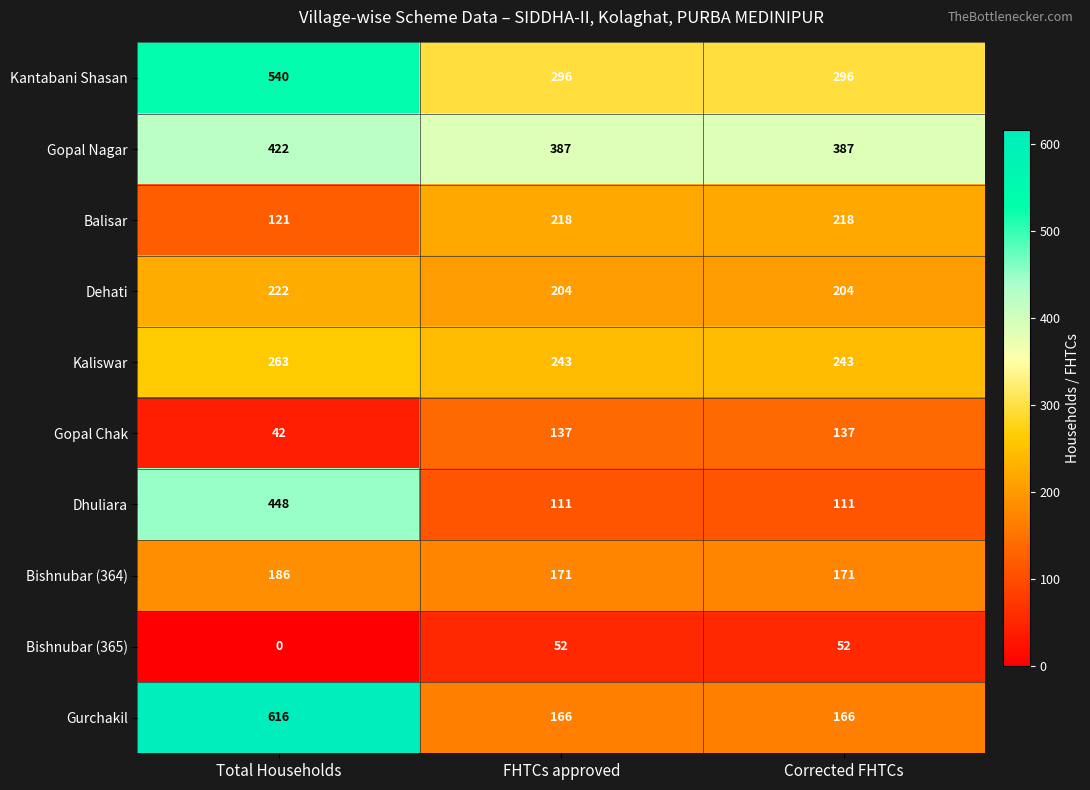

Count the number of categories in the chart.

3